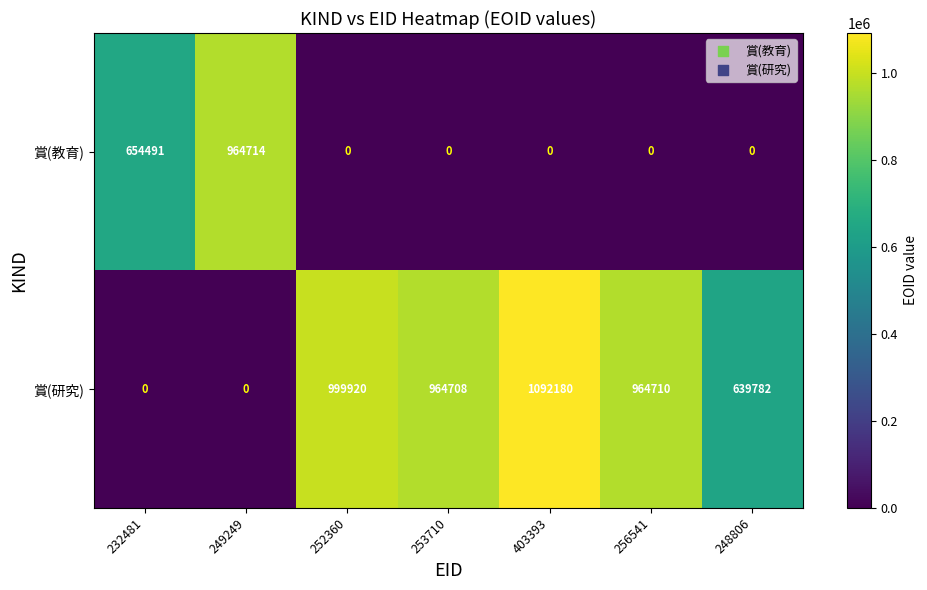

Reading left to right, what are all the values shown in this chart?

賞(教育): 654491	964714	0	0	0	0	0
賞(研究): 0	0	999920	964708	1092180	964710	639782